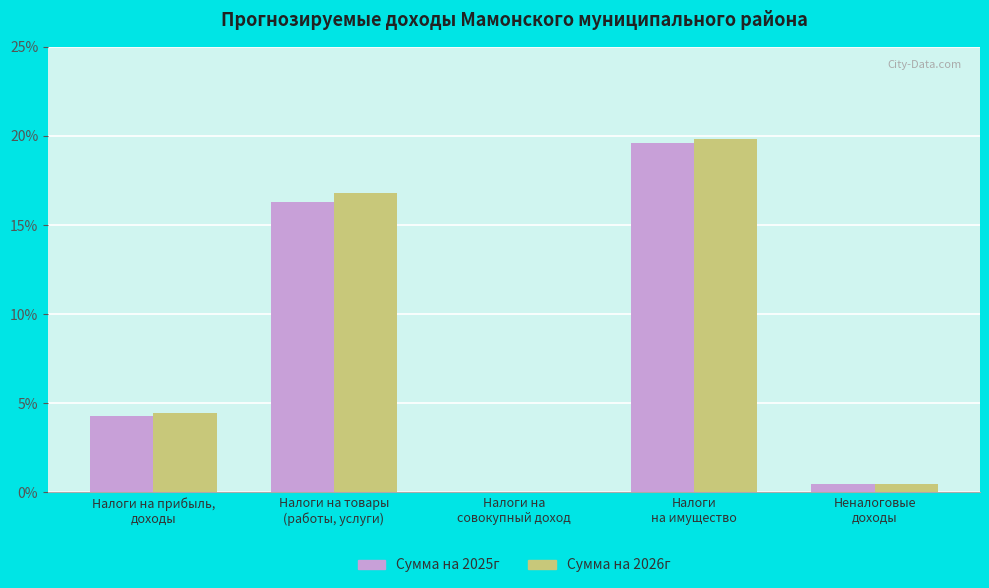

What is the maximum value shown in the chart?

19.8